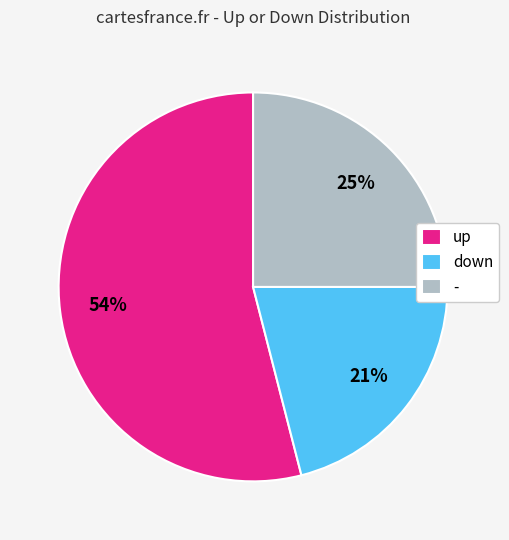

Is the sum of up and down greater than half?

Yes